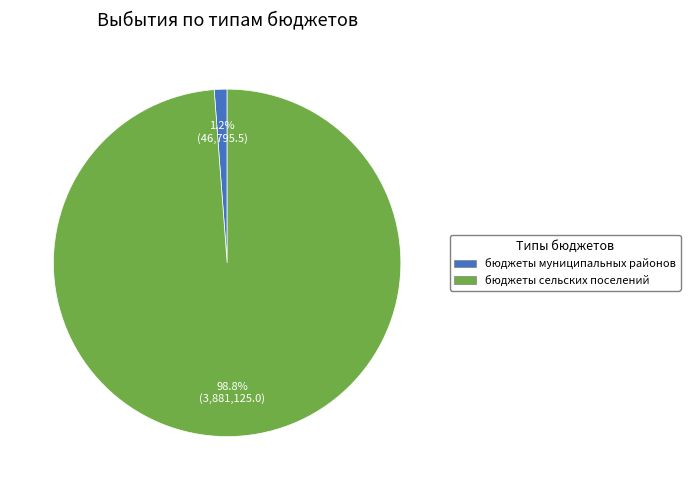

Is it true that бюджеты муниципальных районов is 16% of the pie?

False